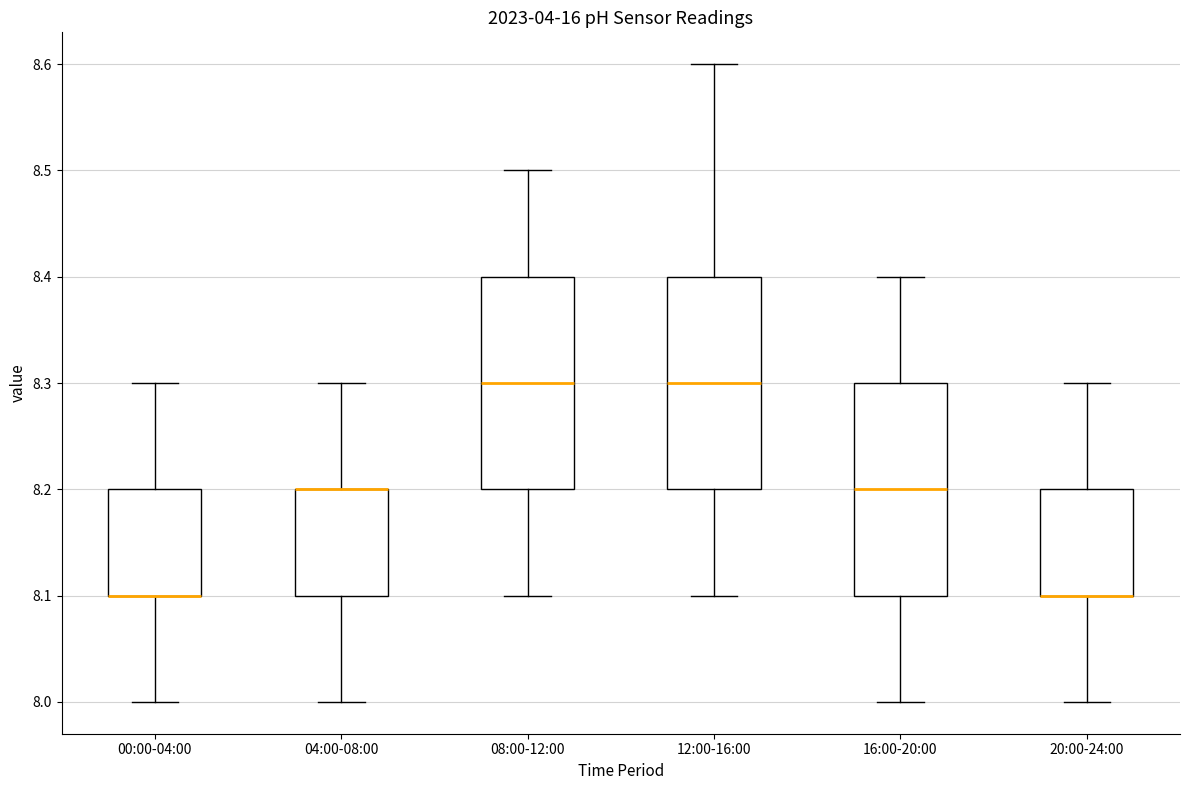

Where does the lower whisker of the box for 12:00-16:00 end on the y-axis? The values are not printed on the chart, so give them approximately, as read against the axis.

8.1